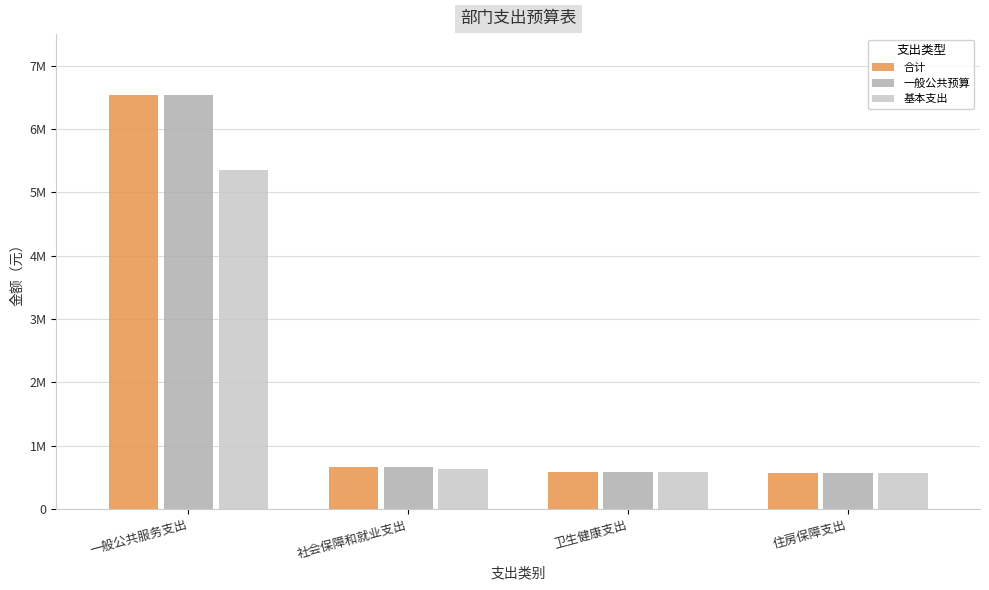

What is the greatest value displayed?

6536552.3